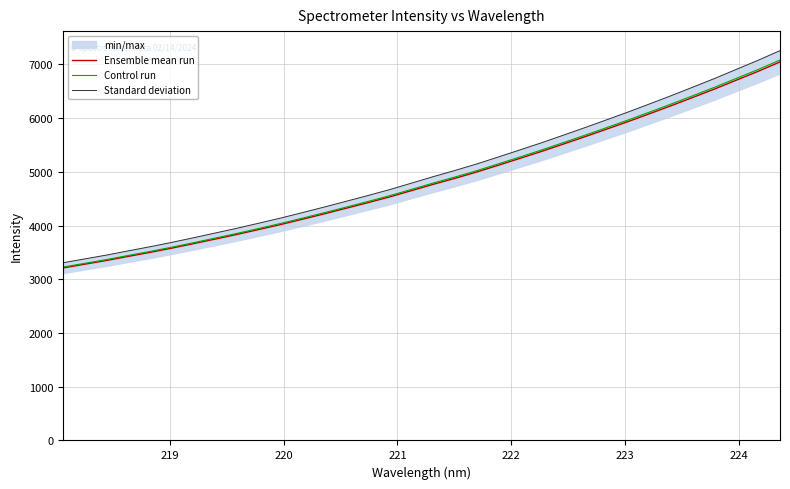

Reading right to left, transcribe all the data shown in this chart.

Ensemble mean run: 7045.1	6871.8	6708.2	6543.9	6387.4	6233.0	6083.2	5935.2	5792.8	5651.6	5513.8	5377.7	5247.6	5119.2	4992.6	4875.9	4763.9	4646.7	4530.3	4423.6	4319.7	4216.5	4116.3	4018.1	3925.8	3834.5	3748.4	3662.6	3579.4	3500.3	3426.0	3349.7	3280.4	3210.8
Control run: 7080.4	6906.1	6741.8	6576.6	6419.4	6264.1	6113.6	5964.8	5821.7	5679.9	5541.4	5404.6	5273.9	5144.8	5017.5	4900.2	4787.7	4670.0	4552.9	4445.7	4341.3	4237.6	4136.9	4038.2	3945.4	3853.6	3767.2	3680.9	3597.3	3517.8	3443.1	3366.5	3296.8	3226.8
Standard deviation: 7256.5	7077.9	6909.5	6740.2	6579.1	6420.0	6265.7	6113.2	5966.6	5821.2	5679.2	5539.0	5405.1	5272.8	5142.4	5022.1	4906.8	4786.1	4666.2	4556.3	4449.3	4343.0	4239.8	4138.6	4043.6	3949.5	3860.9	3772.5	3686.8	3605.3	3528.7	3450.2	3378.8	3307.1